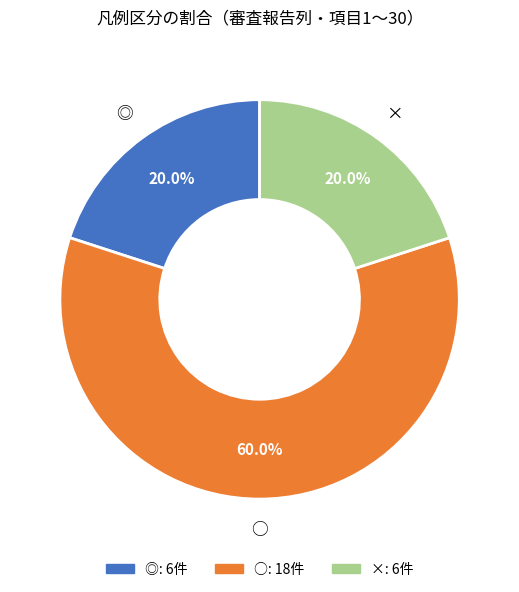

Does any single category account for the majority?

Yes